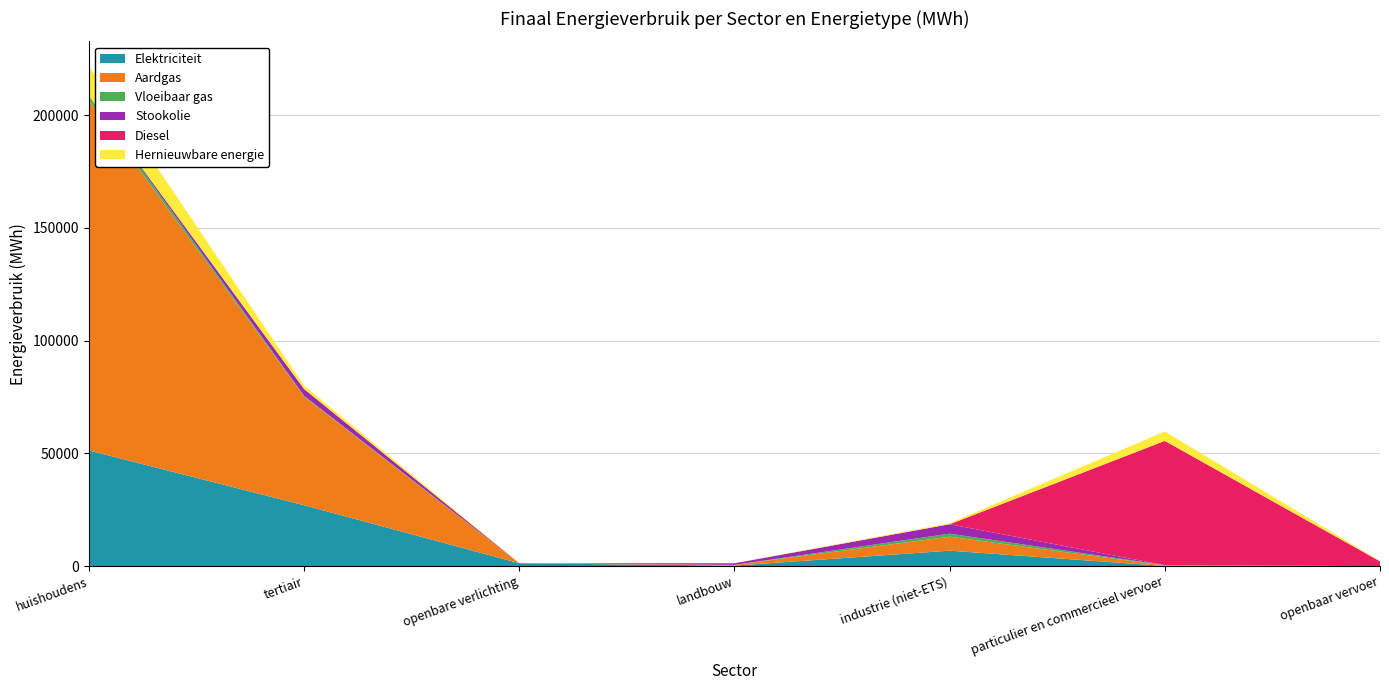

Reading left to right, list all the values displayed in this chart.

Elektriciteit: 51272.6	26990.3	1258.4	198.5	6832.0	48.8	0.0
Aardgas: 155277.5	48099.4	0.0	345.8	6189.0	202.1	0.0
Vloeibaar gas: 2008.1	389.4	0.0	6.2	1358.0	154.9	0.0
Stookolie: 0.0	3020.9	0.0	701.4	4184.0	0.0	0.0
Diesel: 0.0	0.0	0.0	0.0	0.0	55129.1	2114.8
Hernieuwbare energie: 13098.2	1481.0	0.0	0.0	455.6	4166.5	117.5